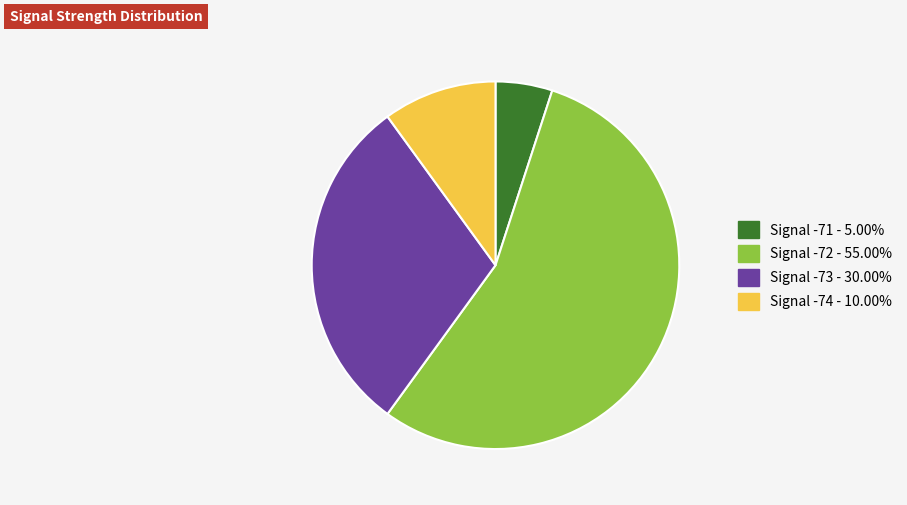

Count the number of slices in the pie.

4